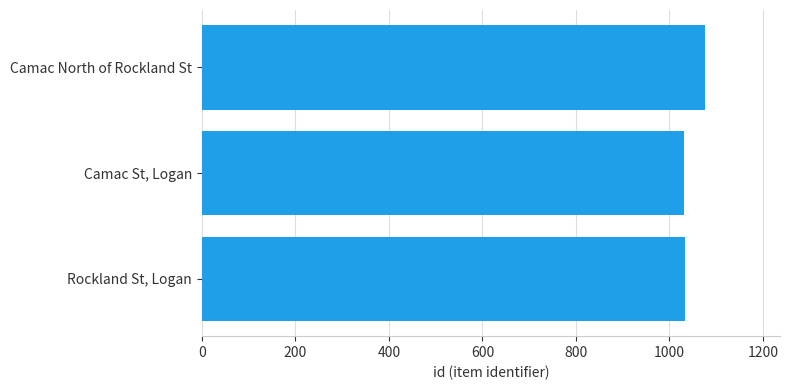

The chart shows a value of 1034 at Rockland St, Logan. True or false?

True